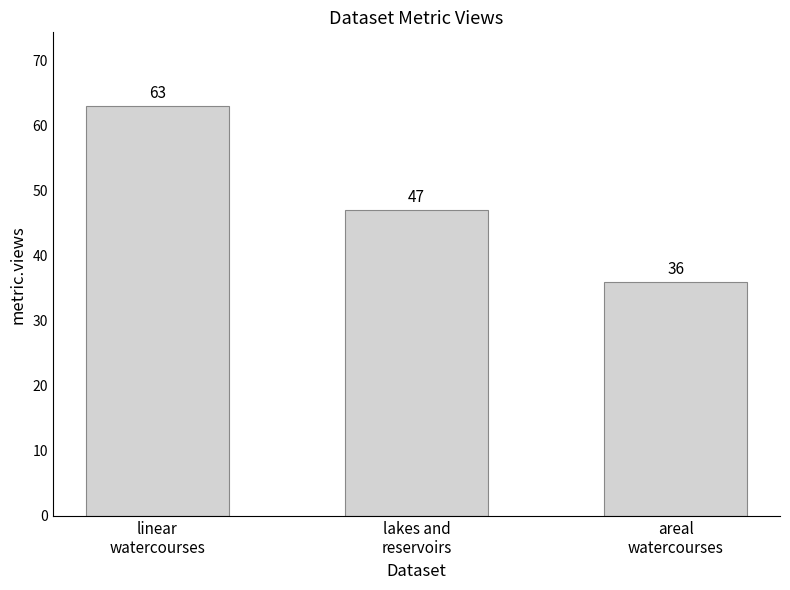

Reading left to right, transcribe all the data shown in this chart.

63	47	36